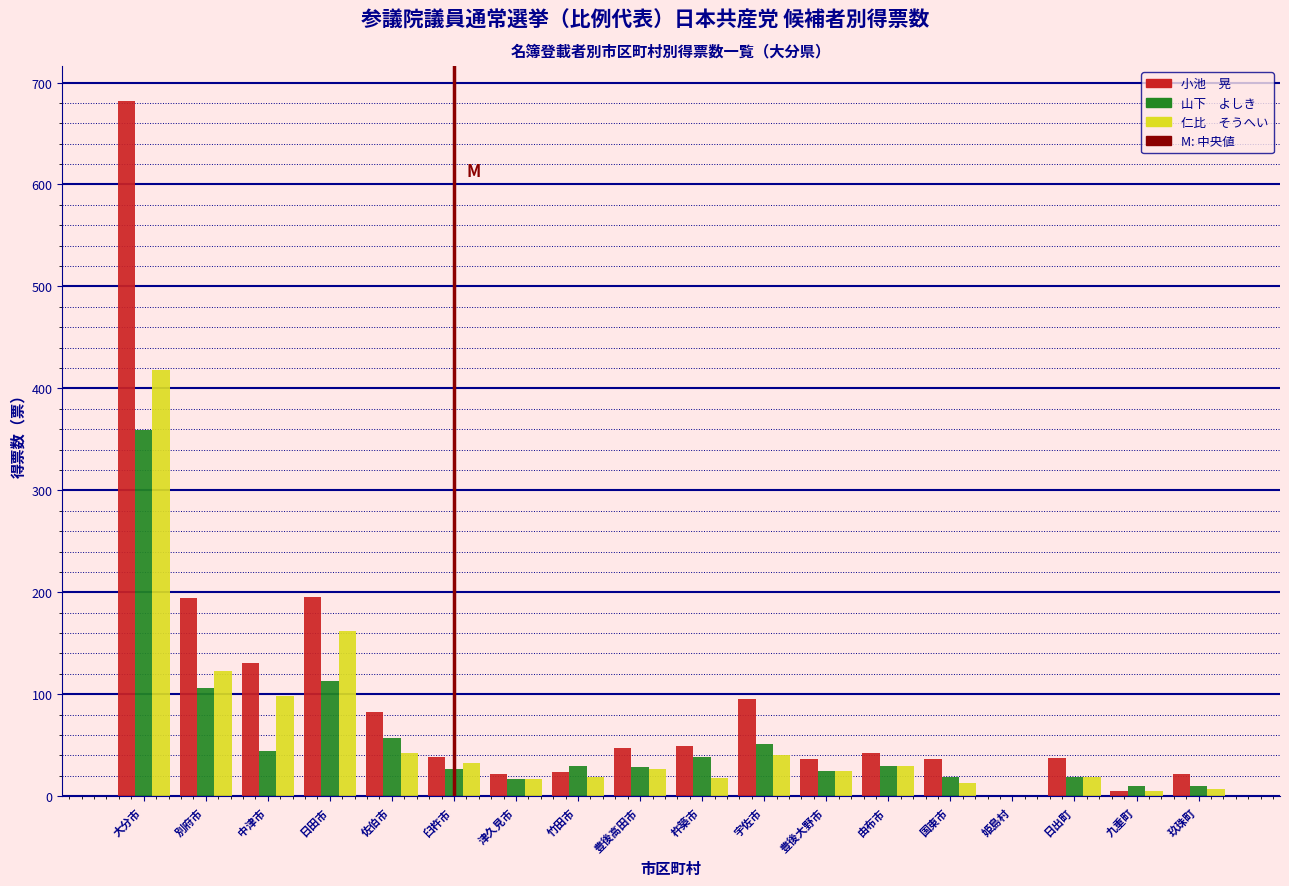

What is the total value across all series at 別府市?

423.1